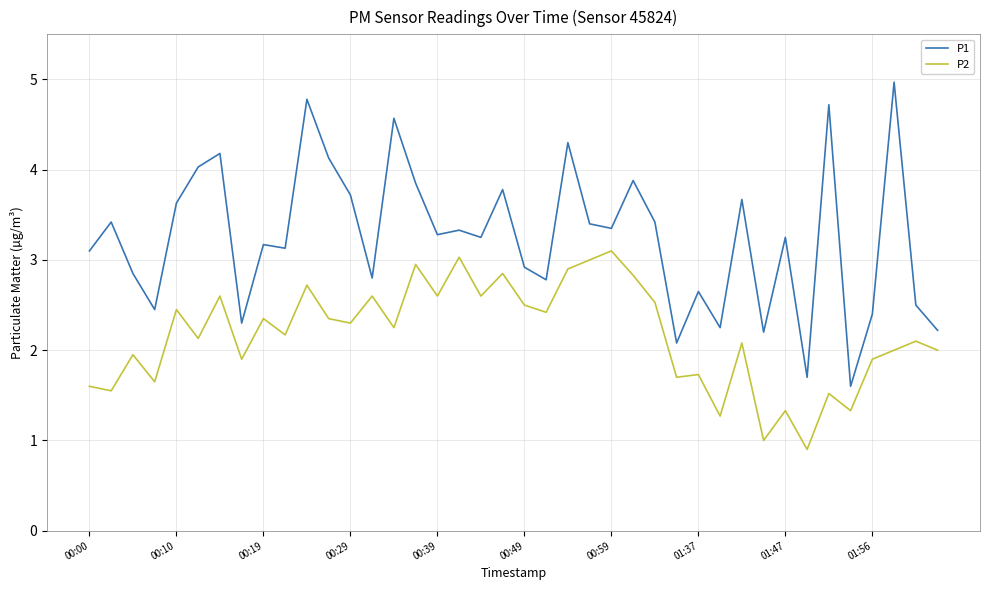

What are all the series names shown in the legend?

P1, P2